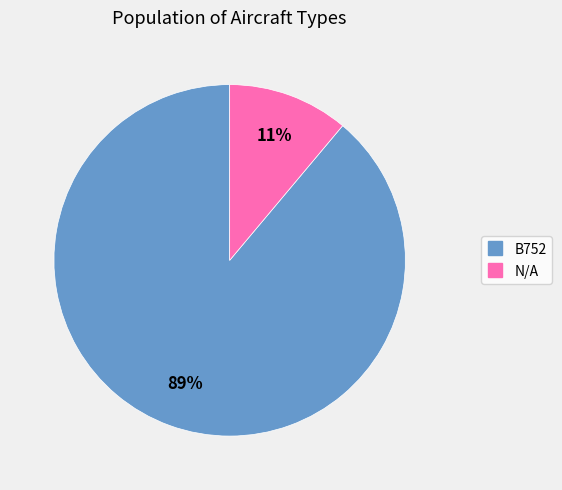

Approximately how many times larger is the value at N/A compared to B752?

0.1